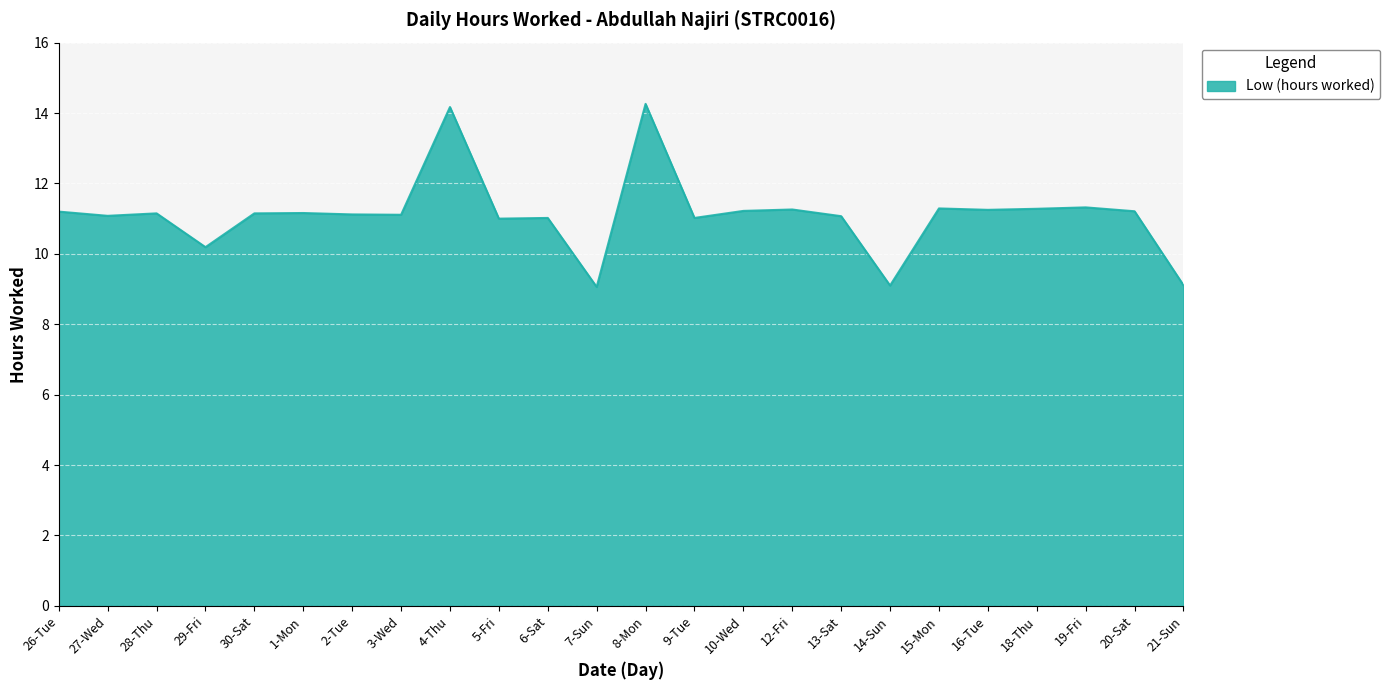

Read the value at 30-Sat.

11.2